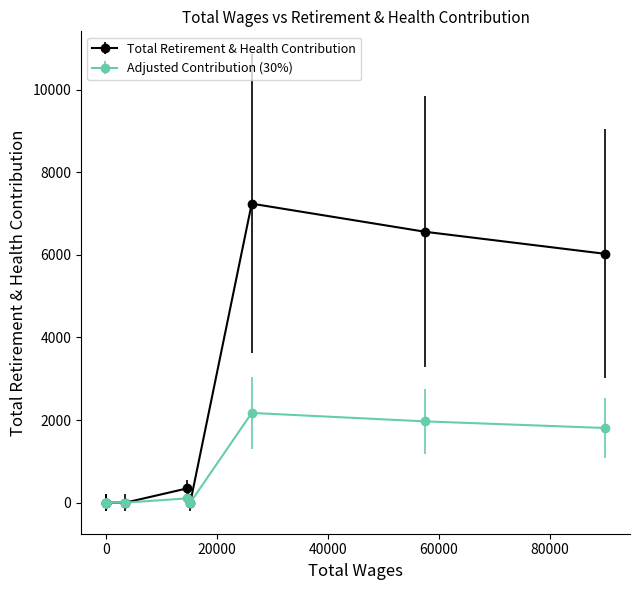

True or false: there are more than 1 points higher than both neighbors.

True